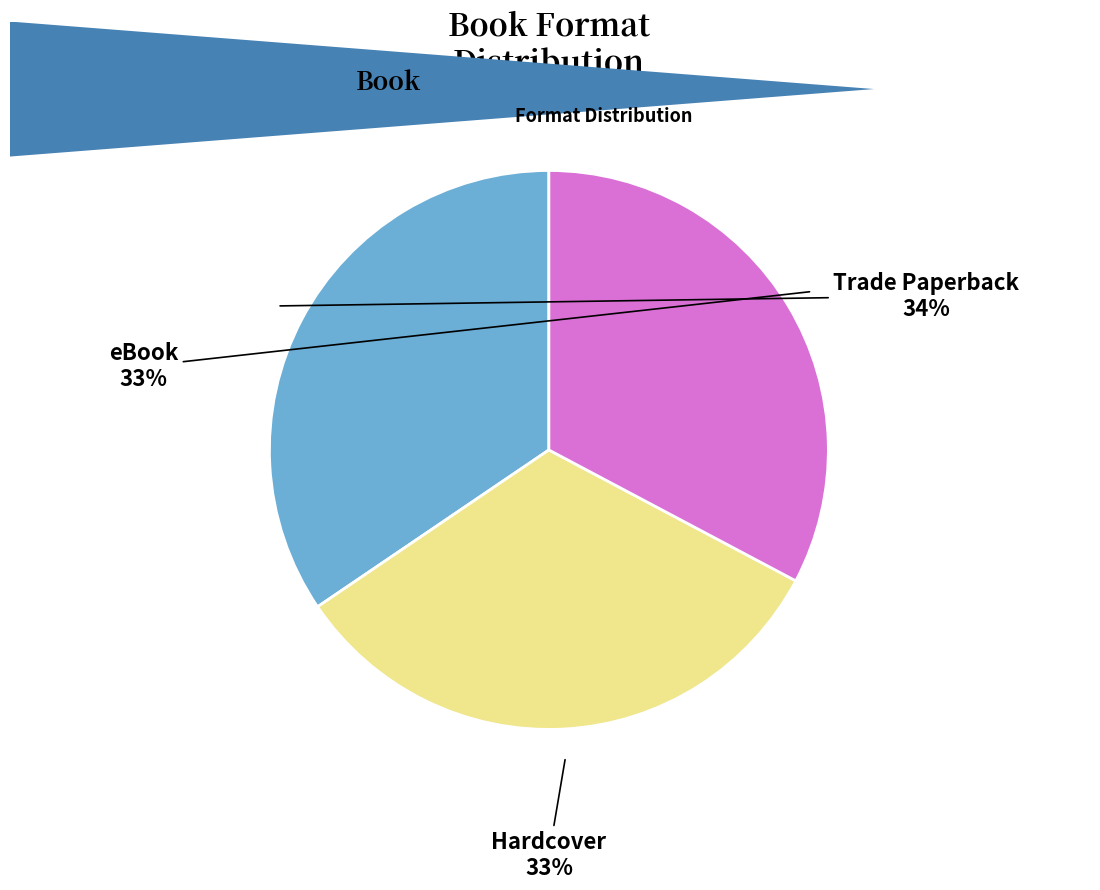

Is there a majority slice in this chart?

No